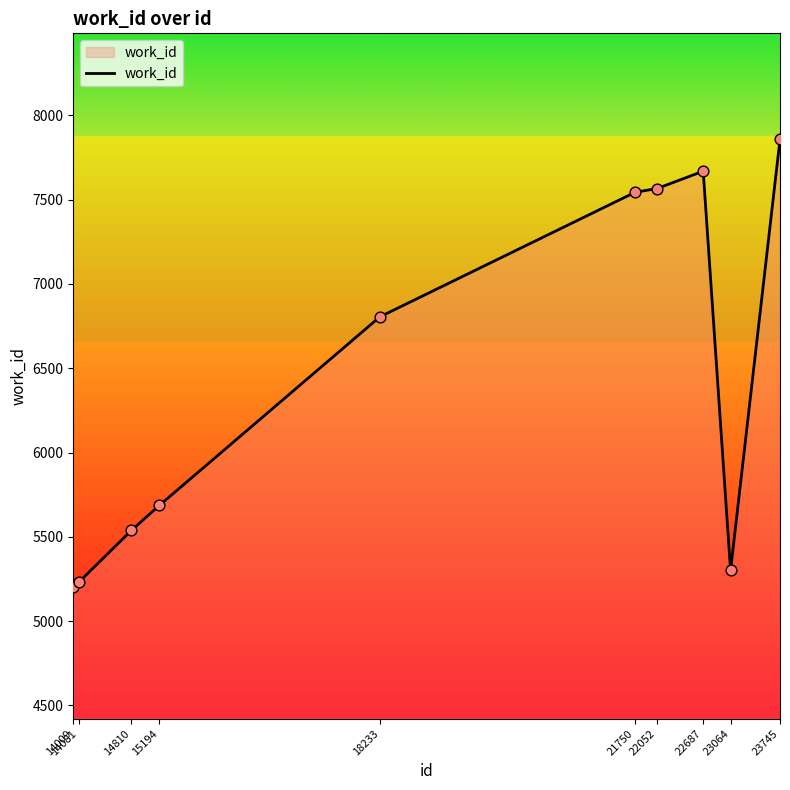

What is the change in value from 21750 to 22687?

+125